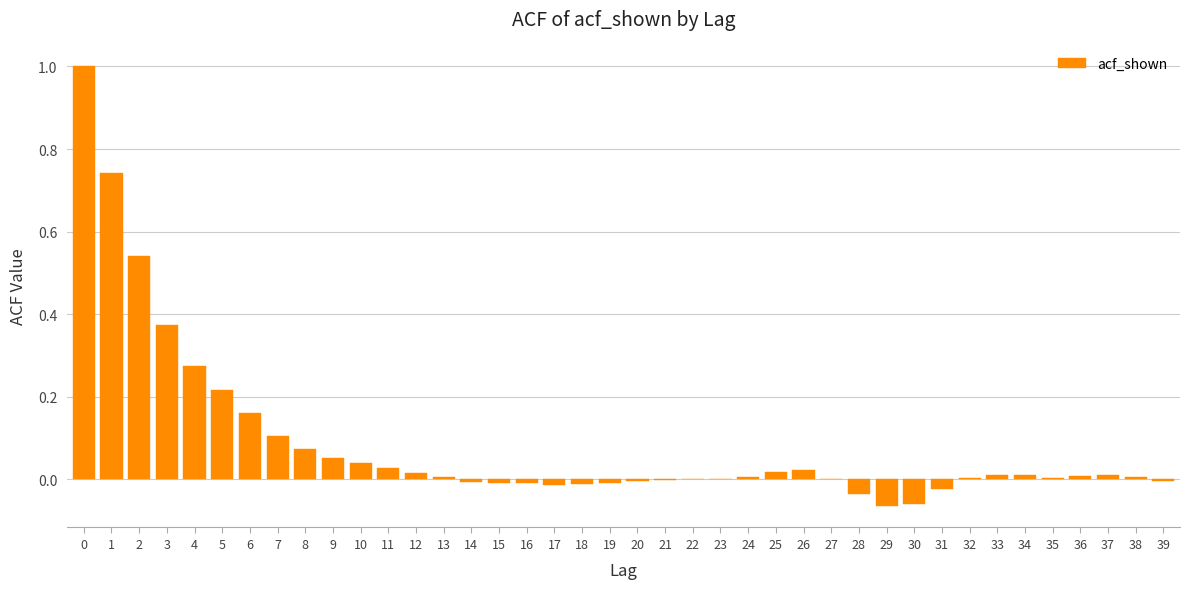

The chart shows a value of 0.0 at 11. True or false?

True